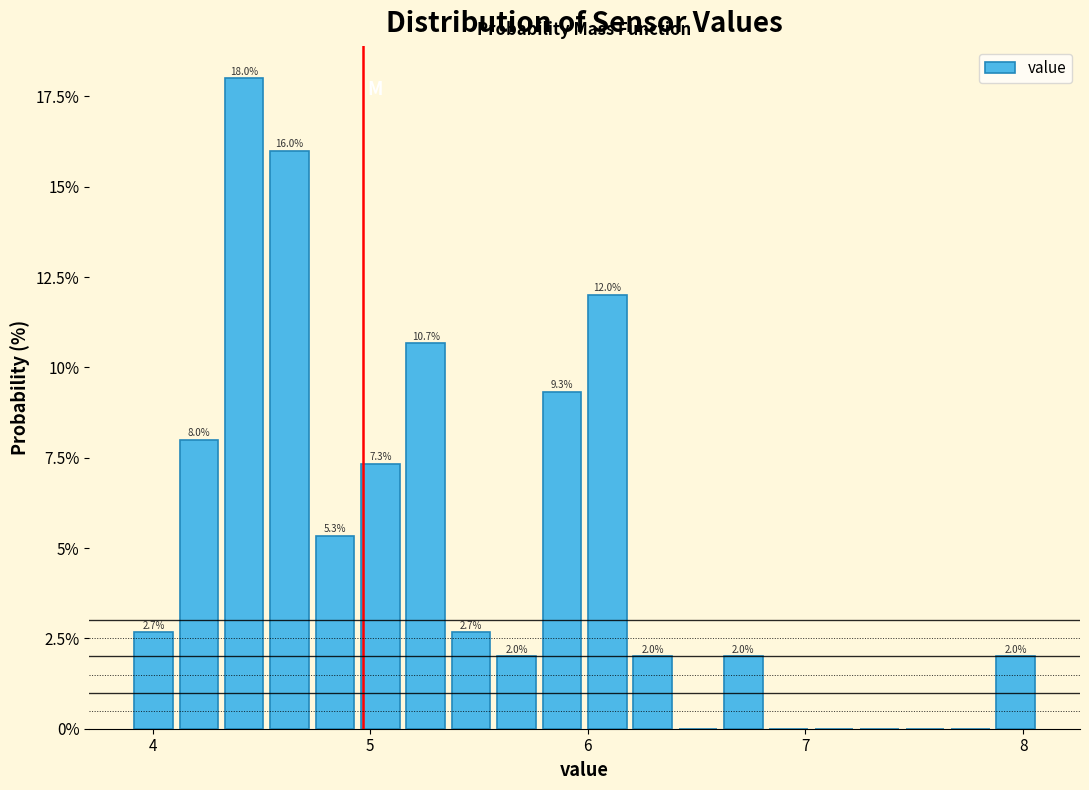

Around what value on the x-axis is the tallest bar? Give the approximate position of its centre, as read against the axis.

4.4